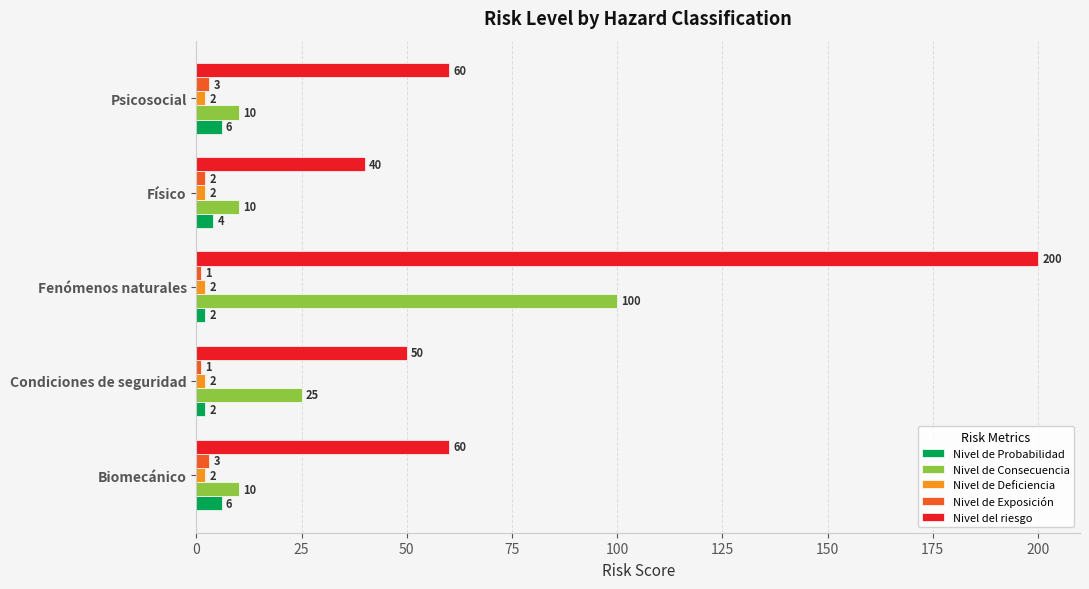

At which label is Nivel de Exposición closest to 2?

Físico